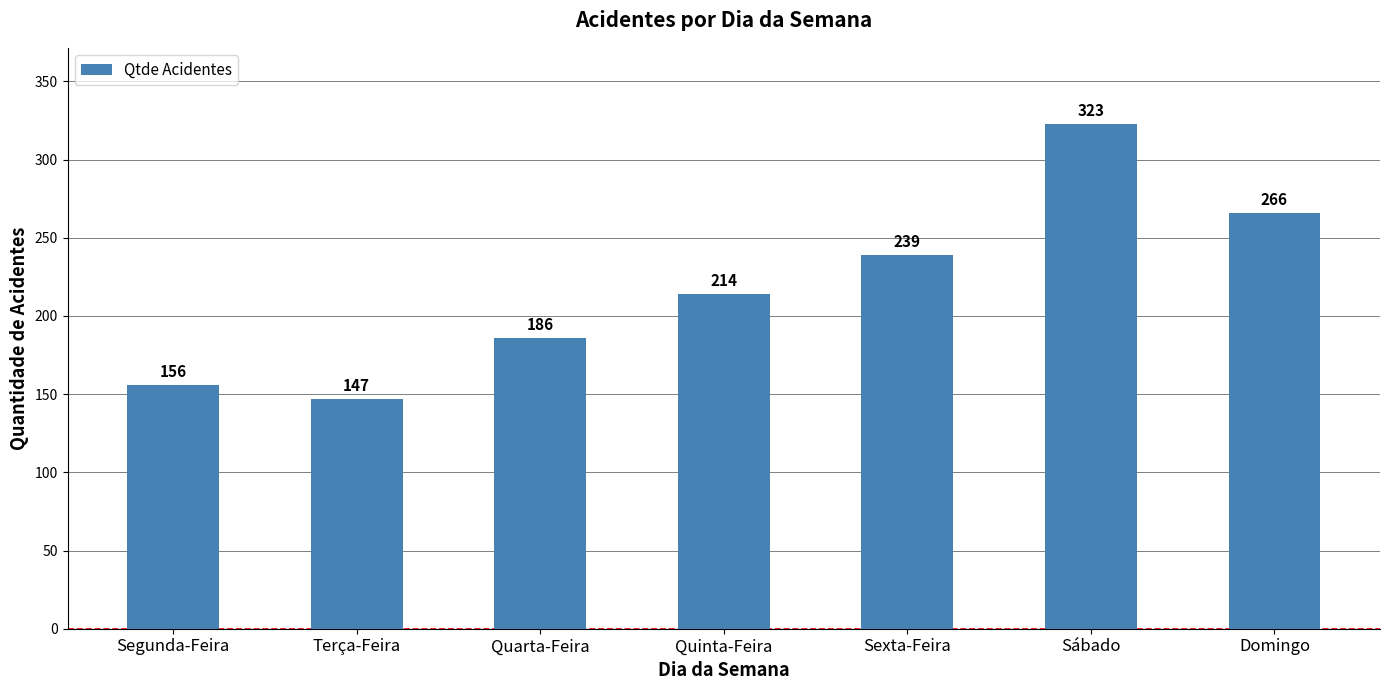

What is the label of the 6th bar from the left?

Sábado